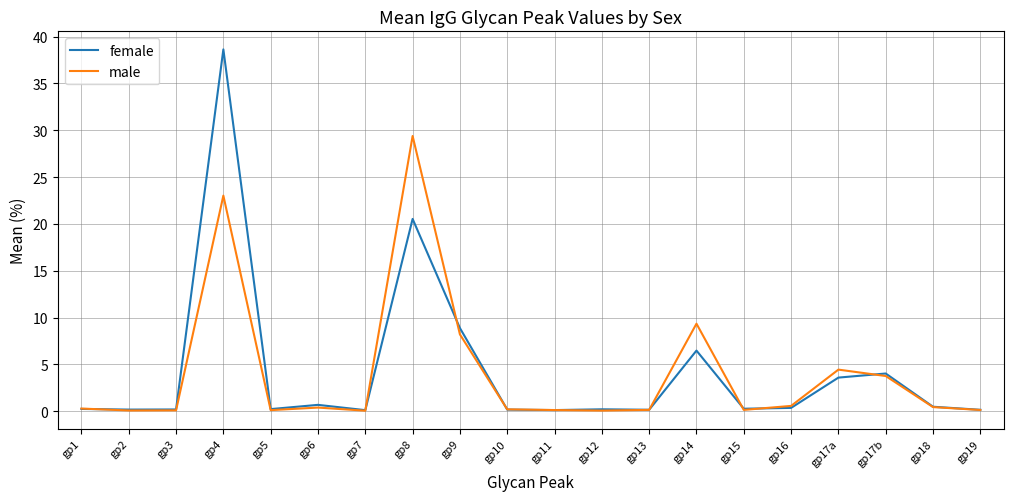

Rank the series by their maximum value, from lowest to highest.

male, female